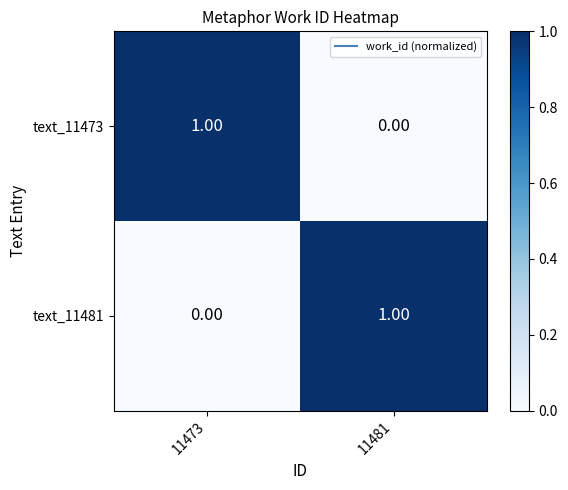

Rank the series at 11473 from highest to lowest value.

text_11473, text_11481